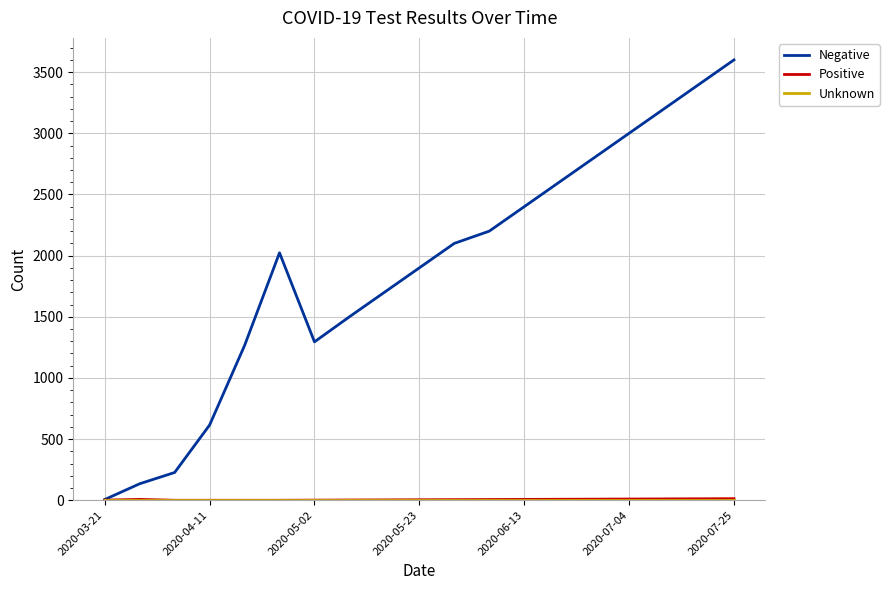

What is the maximum value shown in the chart?

3600